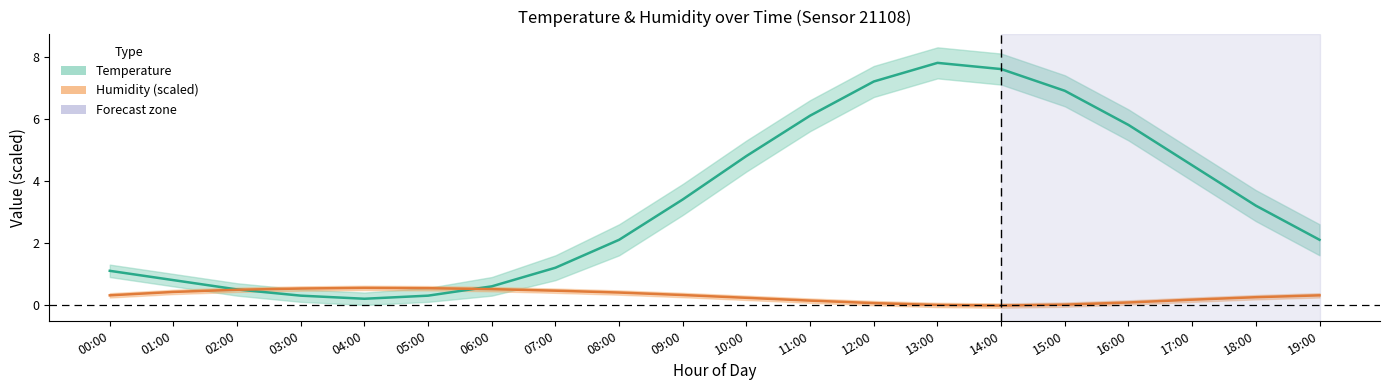

List the series in order of their overall mean, lowest first.

humidity, temperature